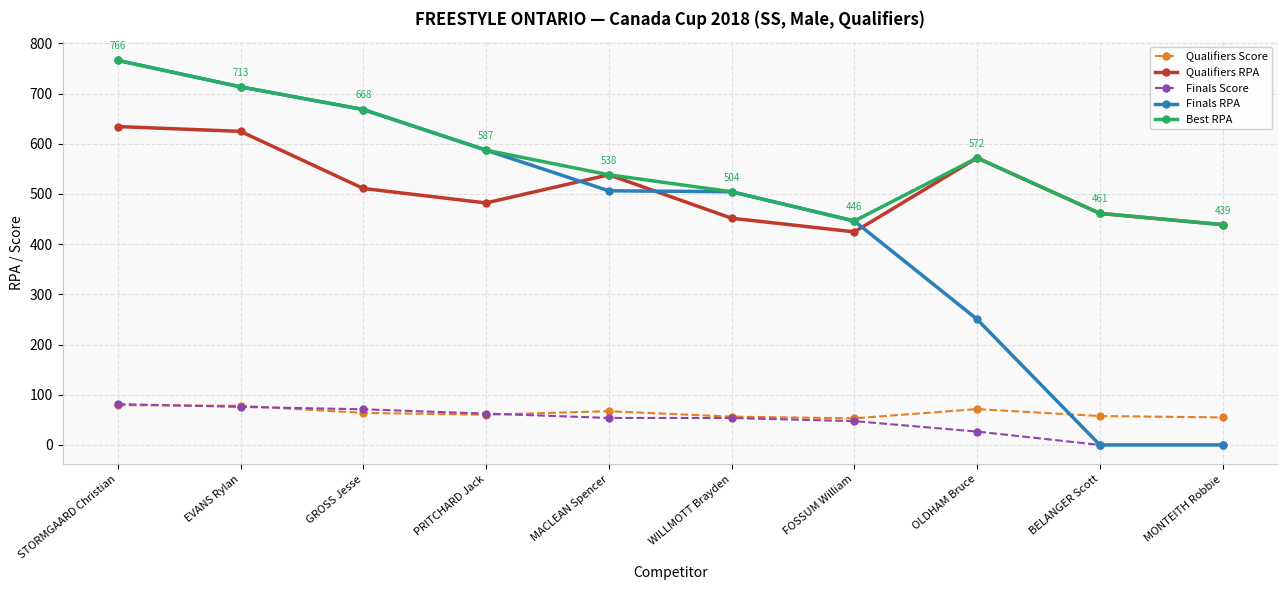

What is the minimum value for Qualifiers Score?

53.0